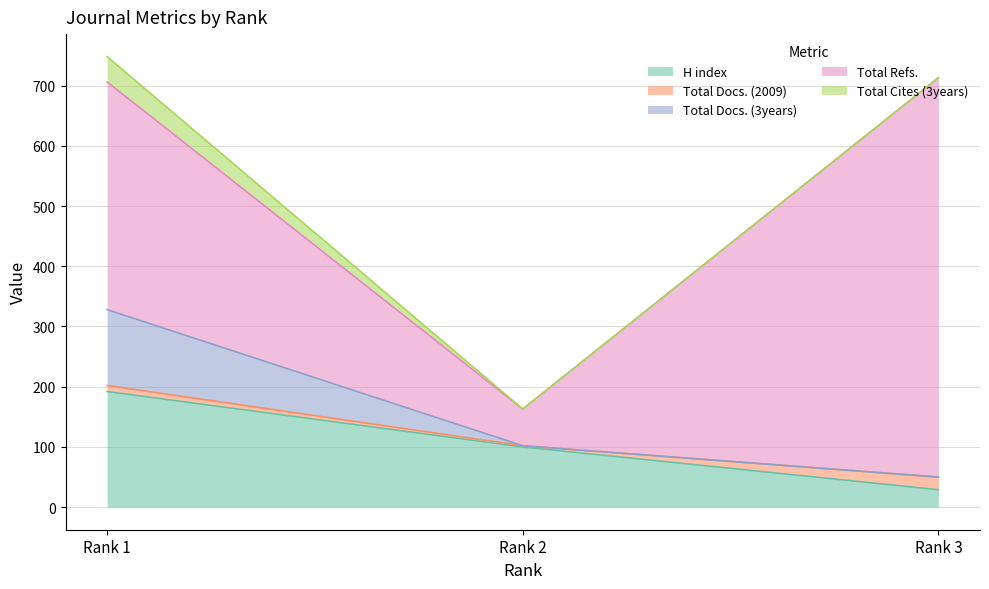

What is the sum of the Total Docs. (3years) values at Rank 2 and Rank 1?

126